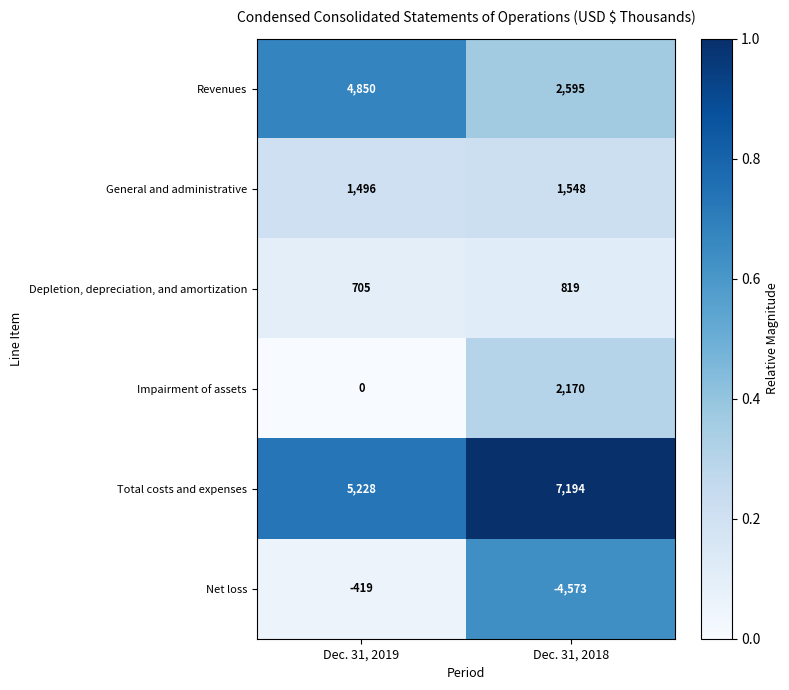

Reading right to left, transcribe all the data shown in this chart.

Revenues: Dec. 31, 2018=2595	Dec. 31, 2019=4850
General and administrative: Dec. 31, 2018=1548	Dec. 31, 2019=1496
Depletion, depreciation, and amortization: Dec. 31, 2018=819	Dec. 31, 2019=705
Impairment of assets: Dec. 31, 2018=2170	Dec. 31, 2019=0
Total costs and expenses: Dec. 31, 2018=7194	Dec. 31, 2019=5228
Net loss: Dec. 31, 2018=-4573	Dec. 31, 2019=-419